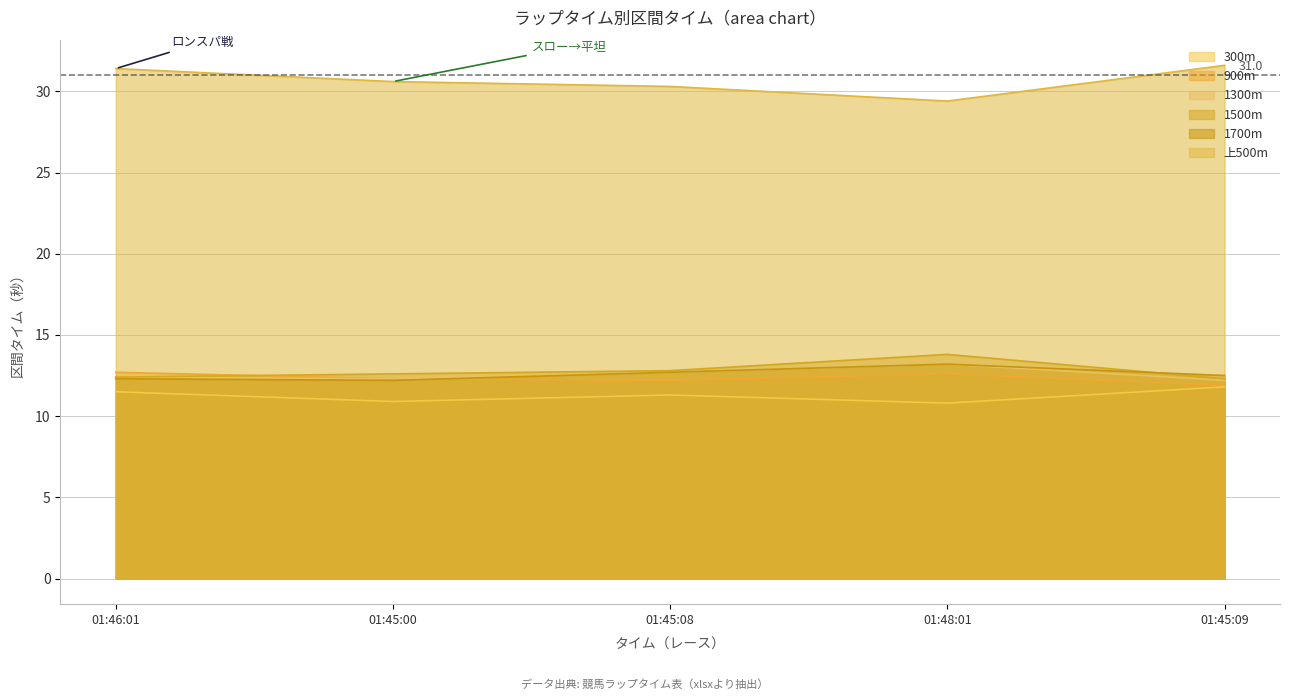

True or false: 300m has a value of 10.9 at 01:45:00.

True